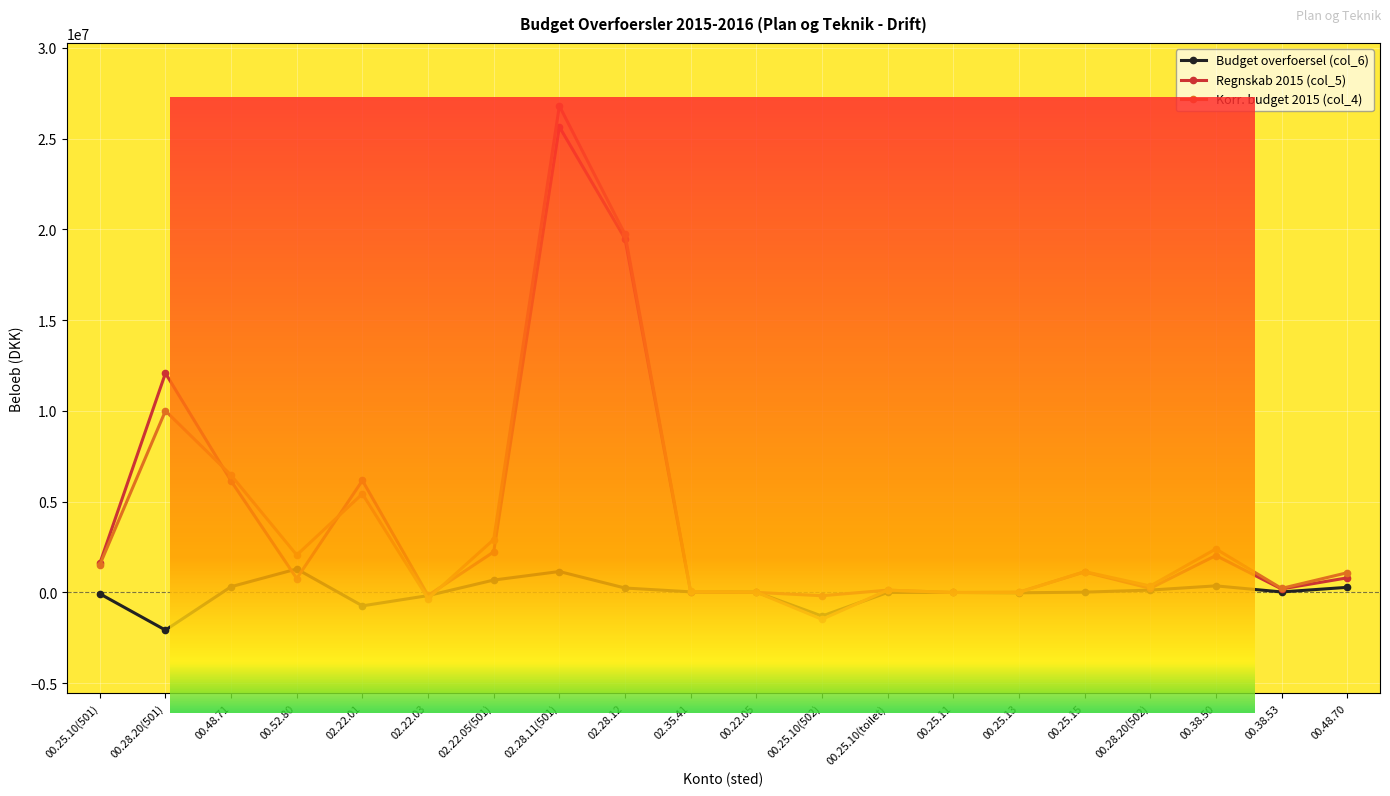

What are all the series names shown in the legend?

Budget overfoersel (col_6), Regnskab 2015 (col_5), Korr. budget 2015 (col_4)